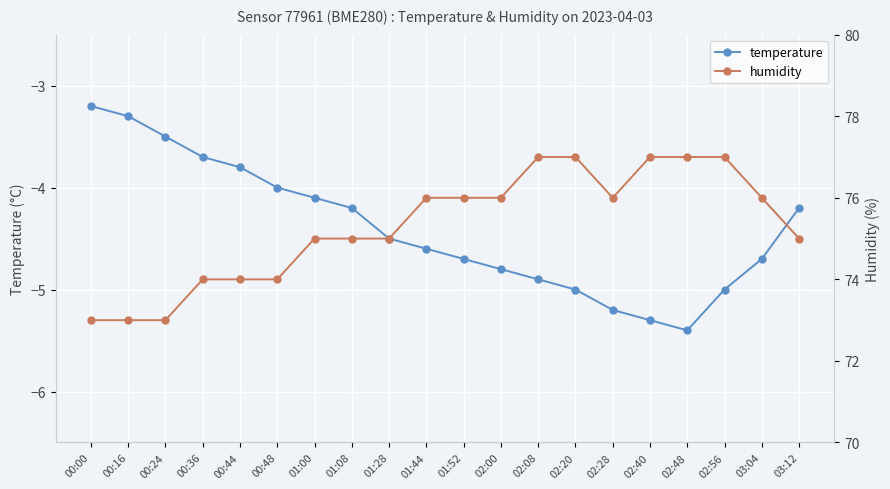

Reading left to right, extract all data points from this chart.

temperature: 00:00=-3.2	00:16=-3.3	00:24=-3.5	00:36=-3.7	00:44=-3.8	00:48=-4.0	01:00=-4.1	01:08=-4.2	01:28=-4.5	01:44=-4.6	01:52=-4.7	02:00=-4.8	02:08=-4.9	02:20=-5.0	02:28=-5.2	02:40=-5.3	02:48=-5.4	02:56=-5.0	03:04=-4.7	03:12=-4.2
humidity: 00:00=73.0	00:16=73.0	00:24=73.0	00:36=74.0	00:44=74.0	00:48=74.0	01:00=75.0	01:08=75.0	01:28=75.0	01:44=76.0	01:52=76.0	02:00=76.0	02:08=77.0	02:20=77.0	02:28=76.0	02:40=77.0	02:48=77.0	02:56=77.0	03:04=76.0	03:12=75.0